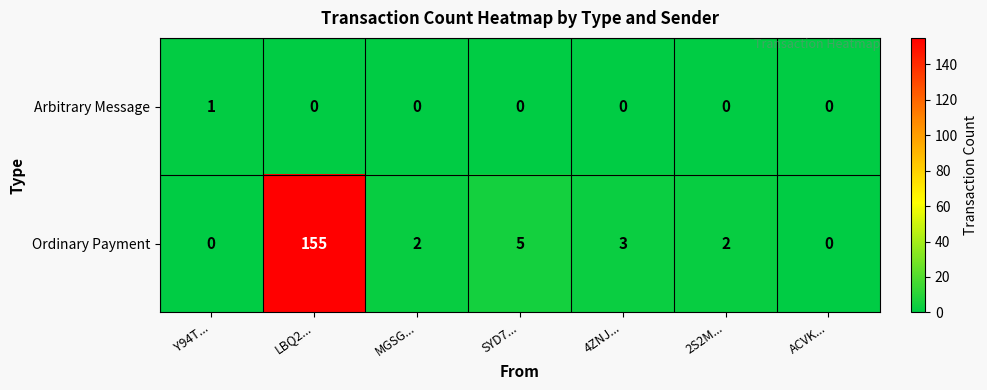

At MGSG..., list the series in order from smallest to largest.

Arbitrary Message, Ordinary Payment